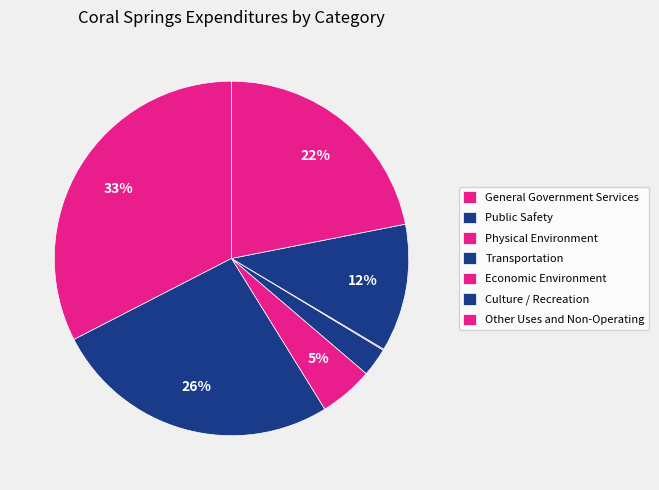

Does any single category account for the majority?

No